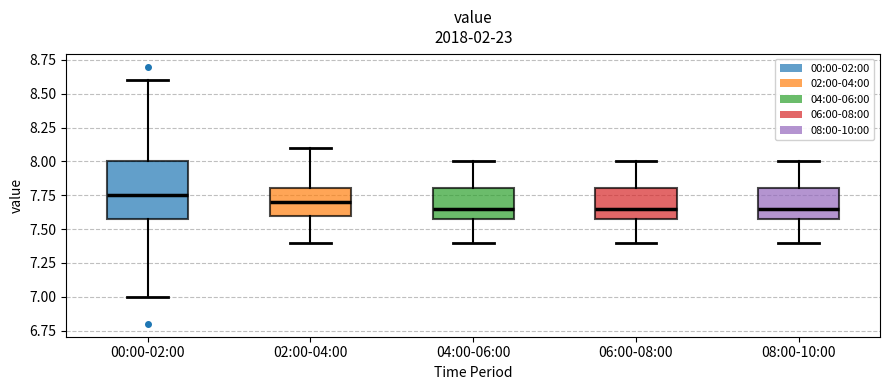

Which box is the tallest, from its lower edge to its upper edge?

00:00-02:00